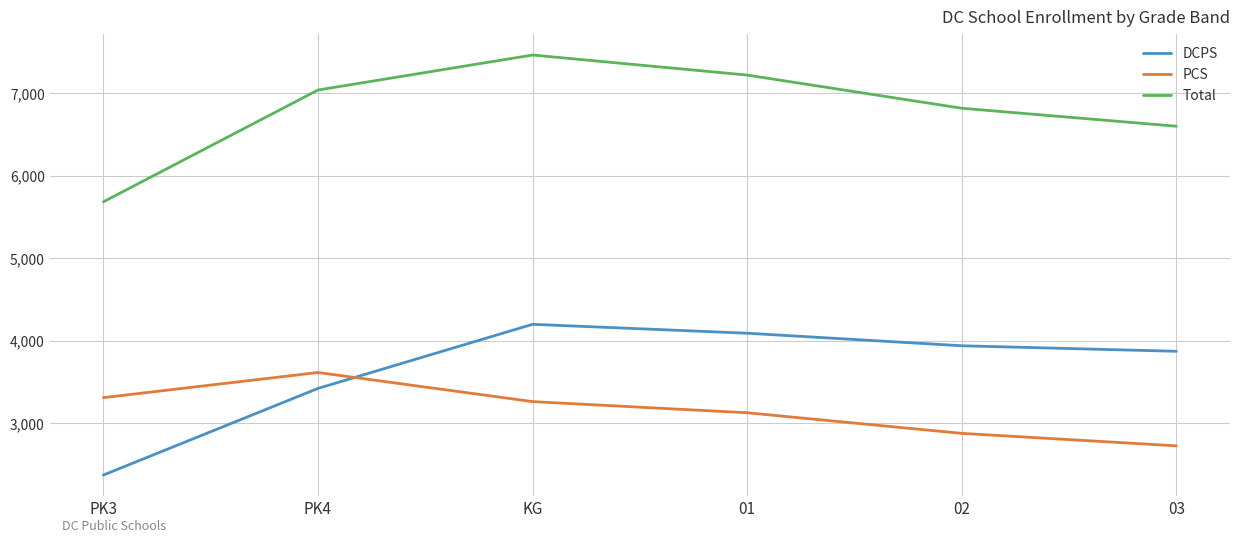

What are all the series names shown in the legend?

DCPS, PCS, Total